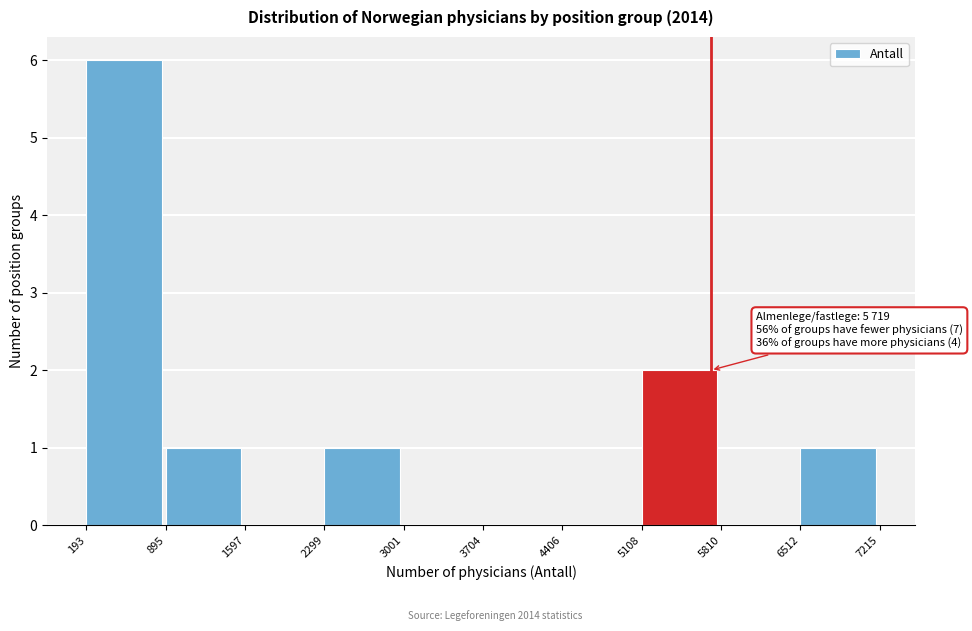

Over which range of the x-axis is the bar tallest?

193 to 895